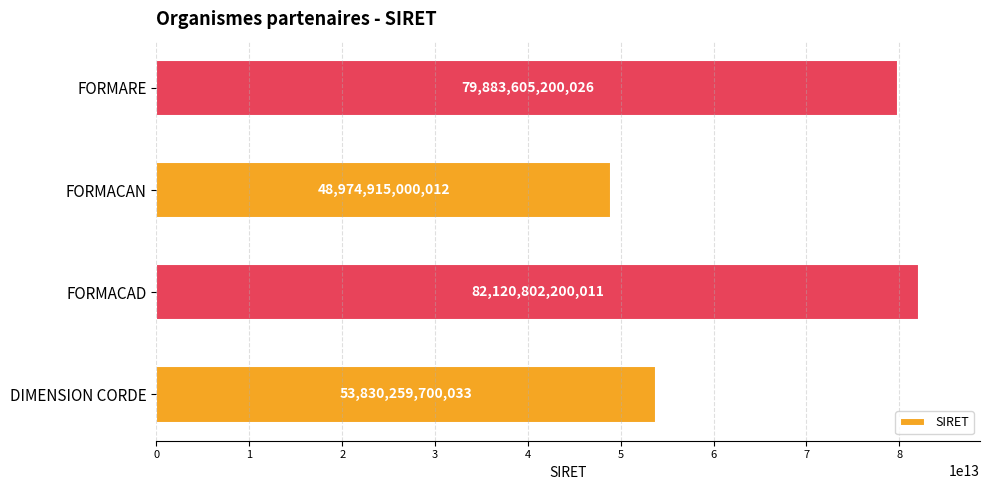

Which label corresponds to the smallest value in the chart?

FORMACAN